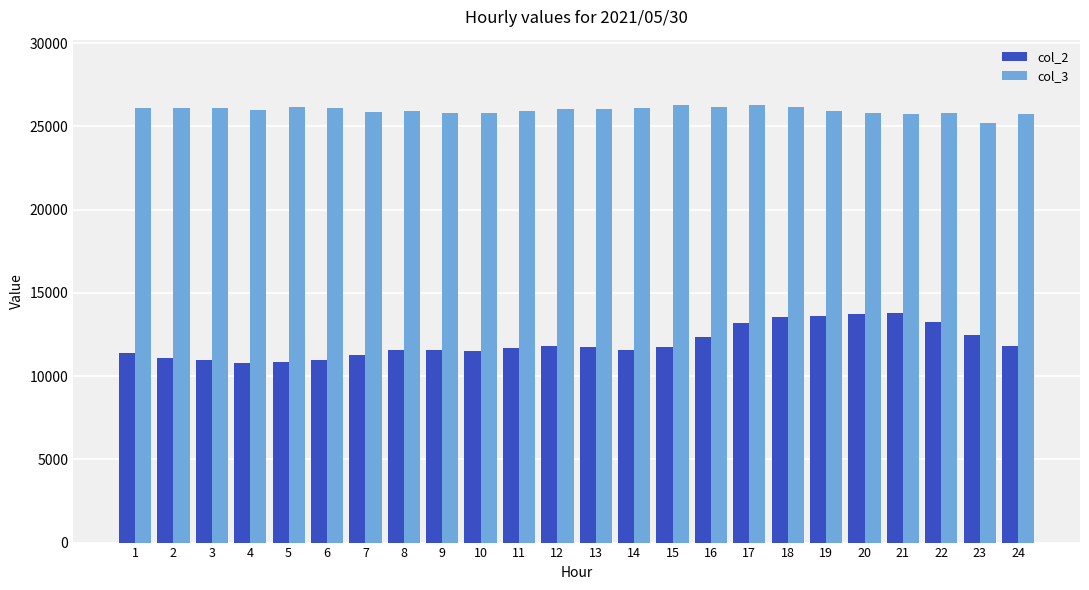

What is the smallest value displayed?

10792